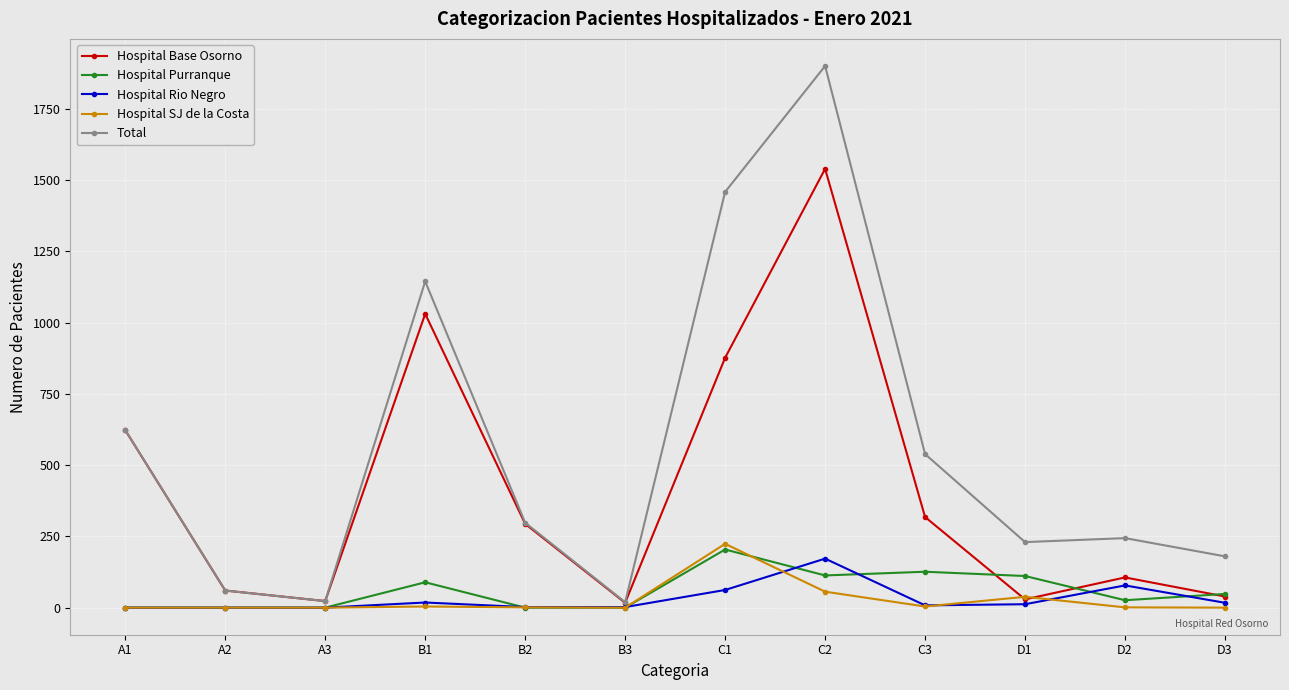

The value of Total at D3 is 180. True or false?

True